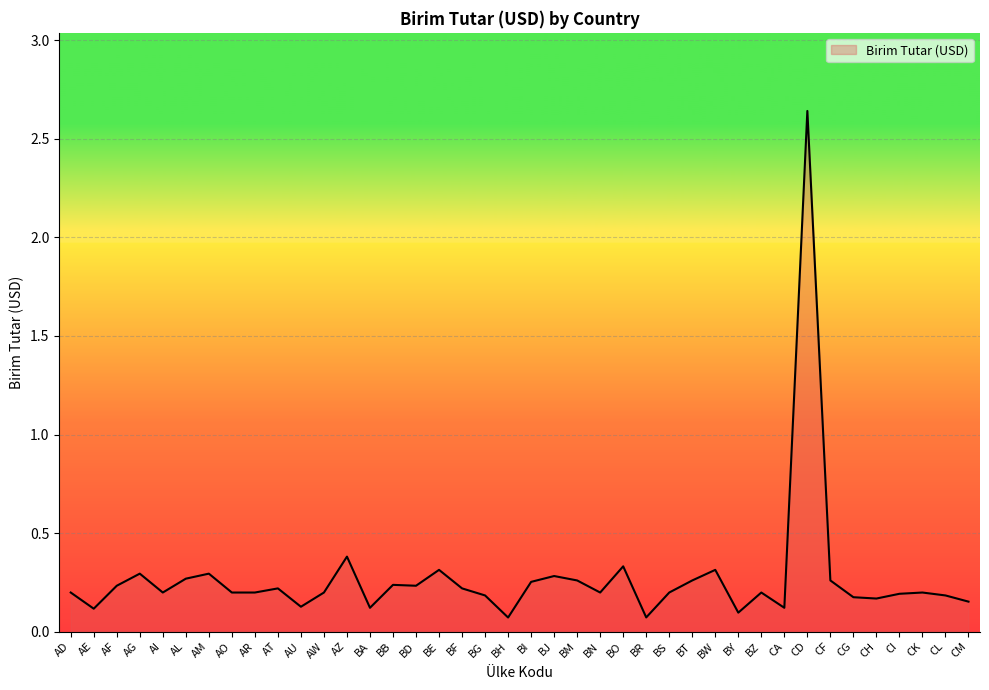

The chart shows a value of 0.1 at BS. True or false?

False